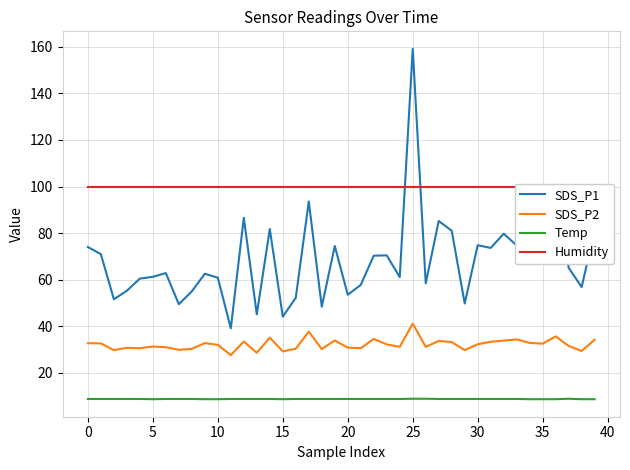

What is the minimum value shown in the chart?

8.6